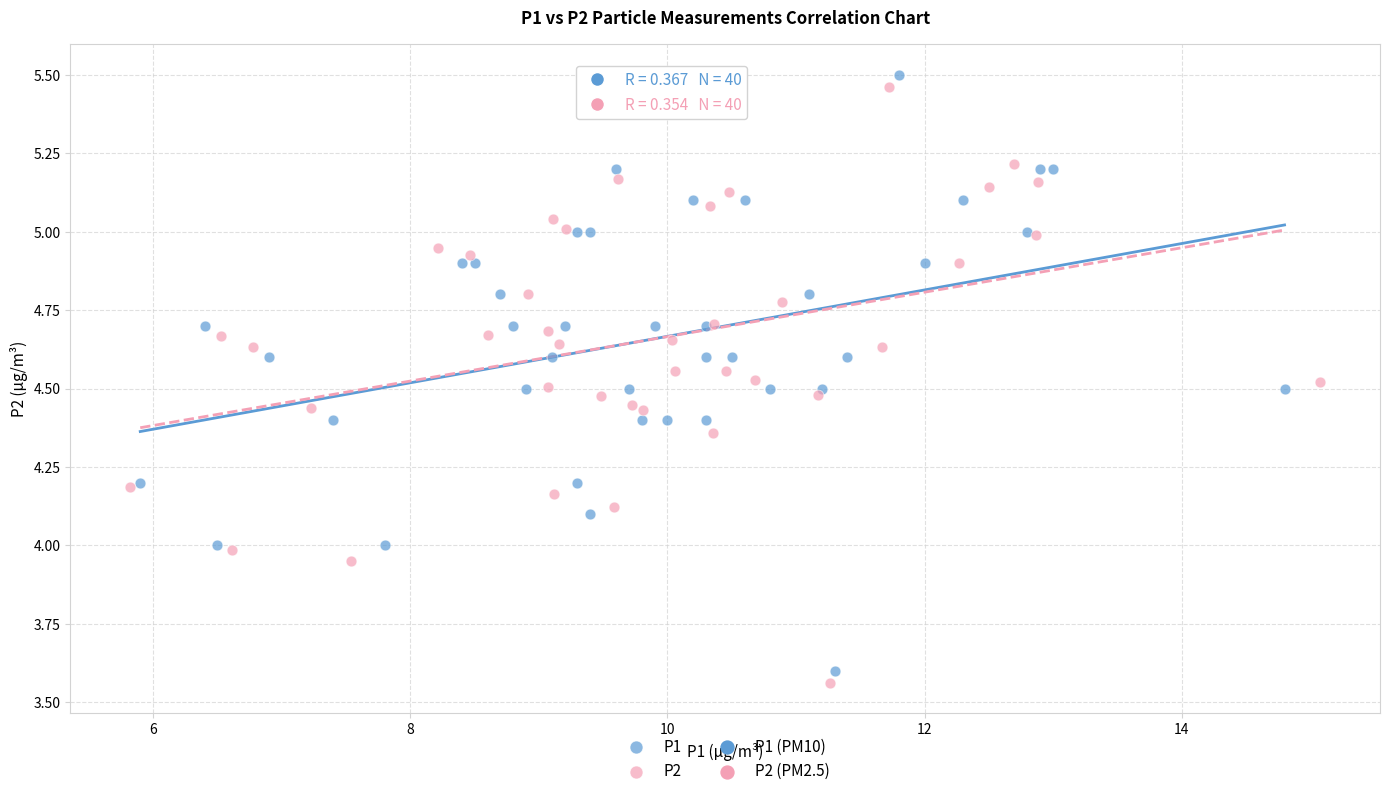

Which series has the widest spread of Y values?

P2